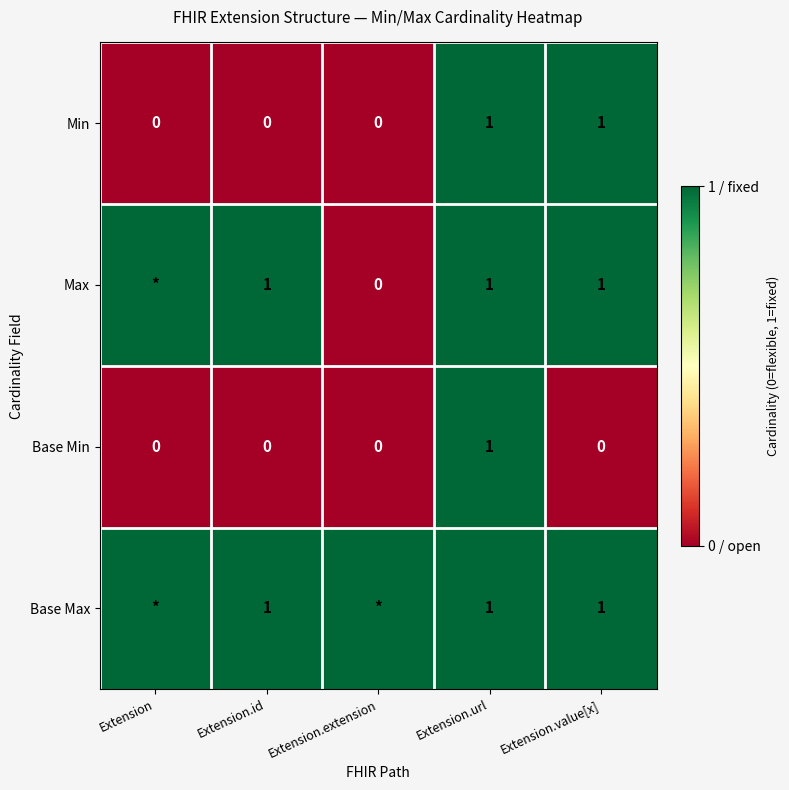

How many Min values are between 0 and 1?

5